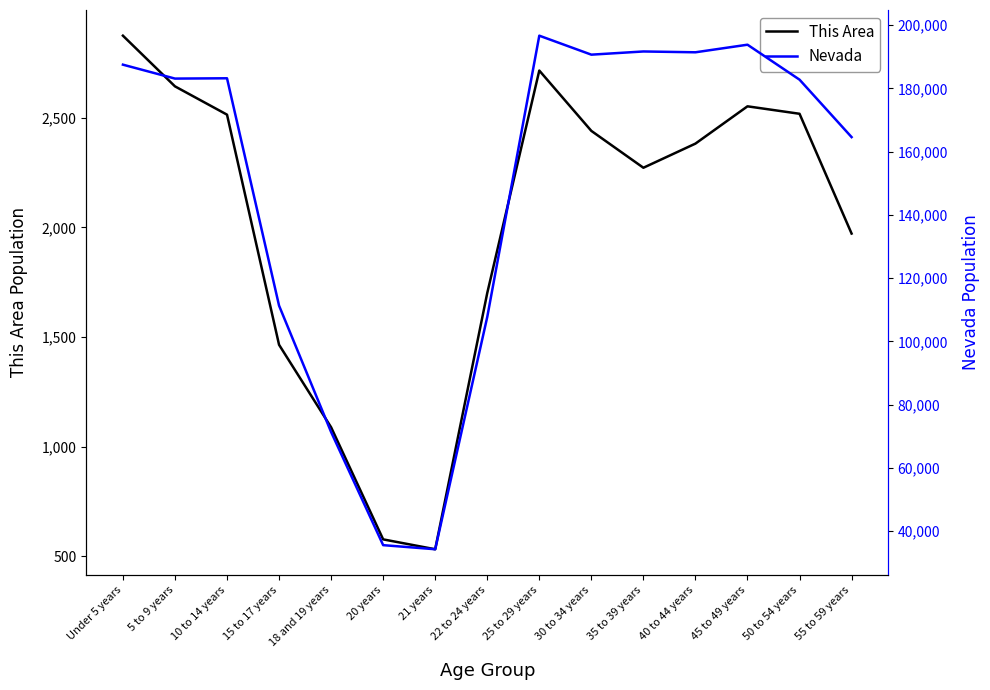

What is the label of the 3rd point from the left?

10 to 14 years